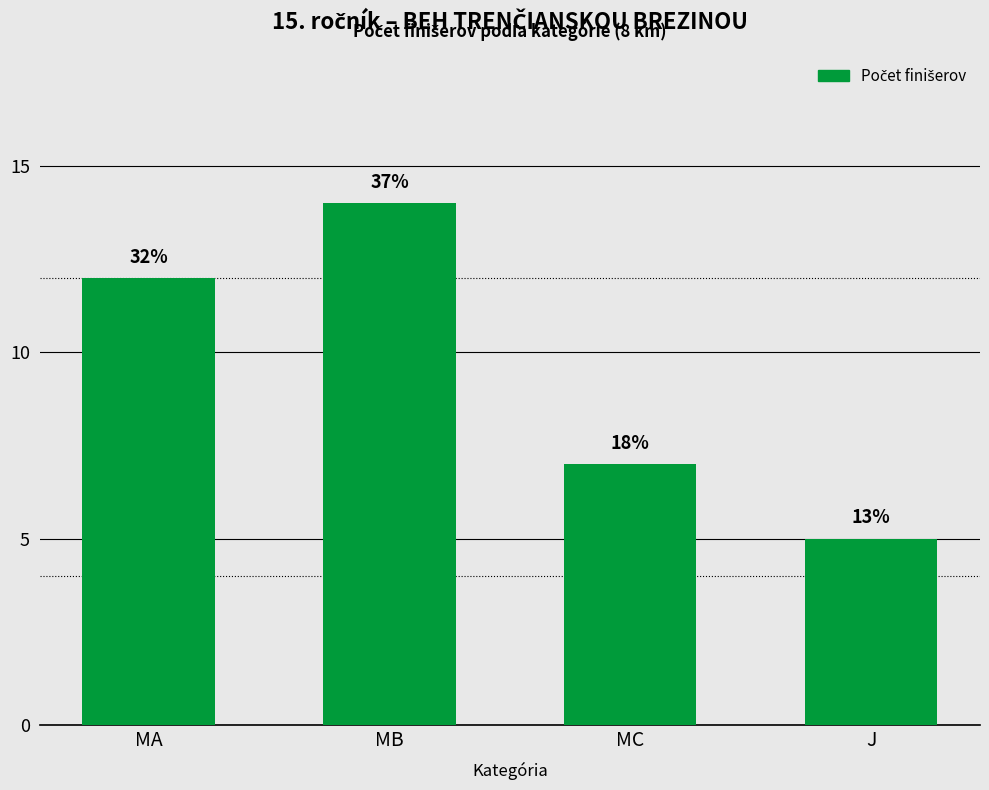

How many bars are there in total?

4